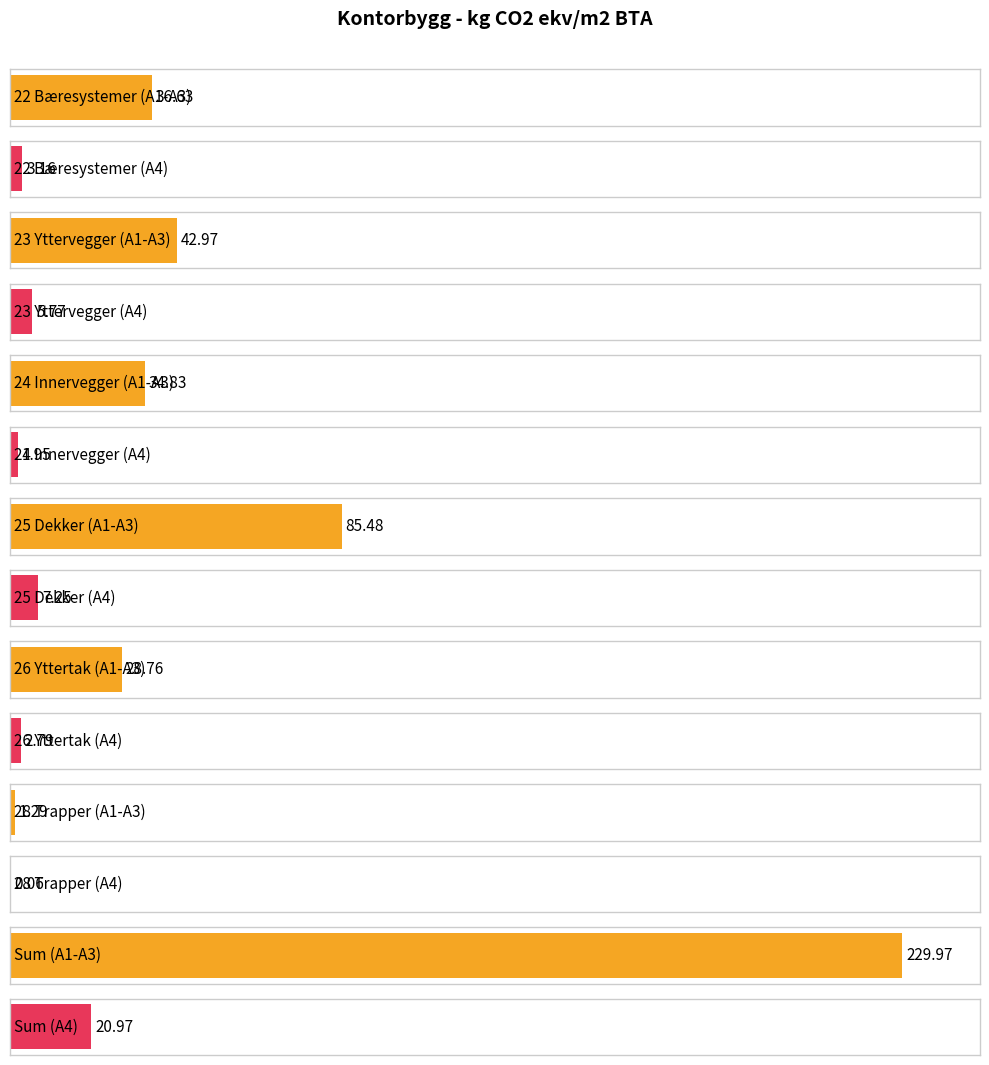

What is the difference between the A1-A3 values at 26 Yttertak and 23 Yttervegger?

14.2